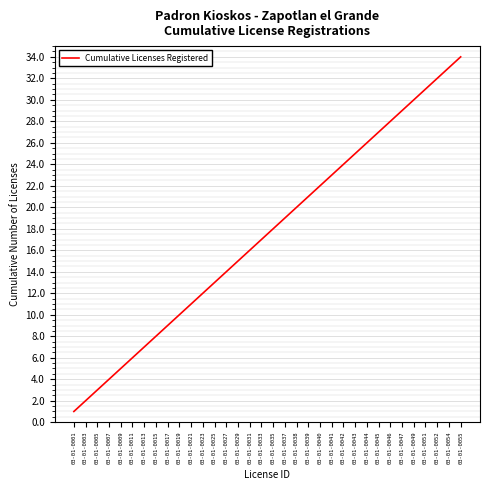

Which label corresponds to the smallest value in the chart?

03-01-0001